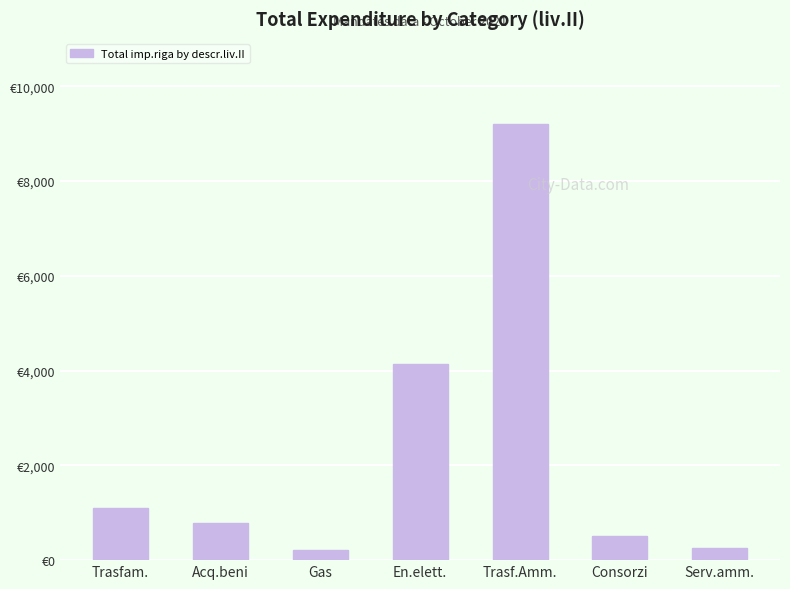

What is the change in value from Acq.beni to En.elett.?

+3353.4